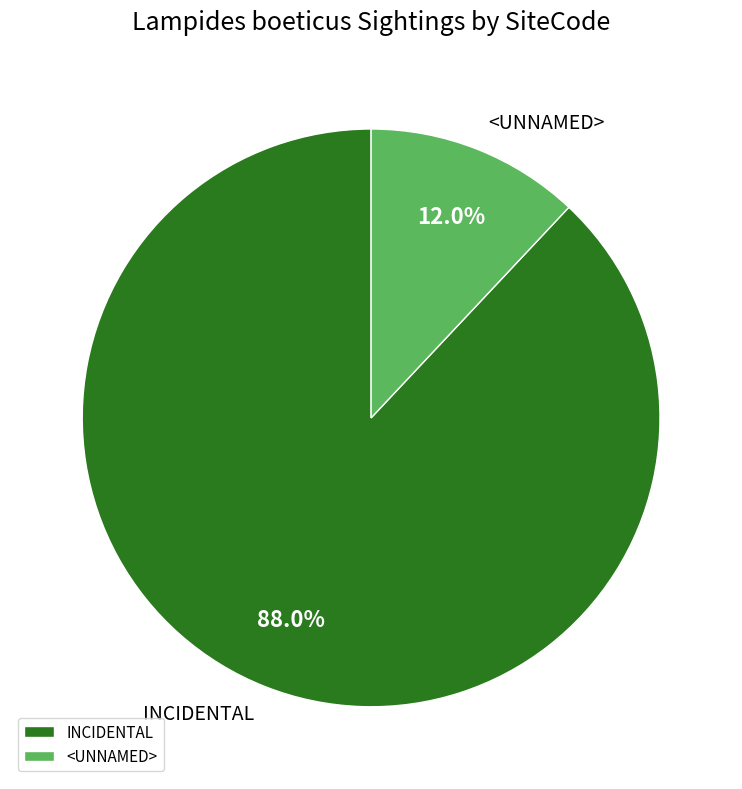

Count the number of slices in the pie.

2